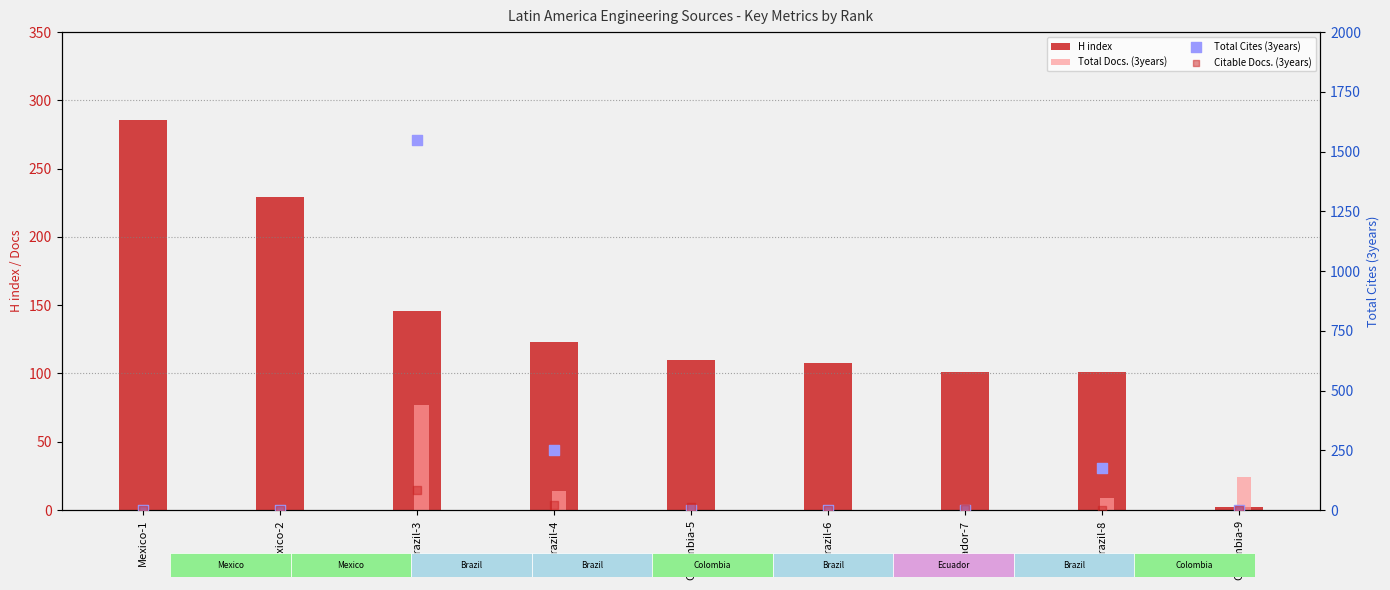

Which series has the largest total across all categories?

Total Cites (3years)